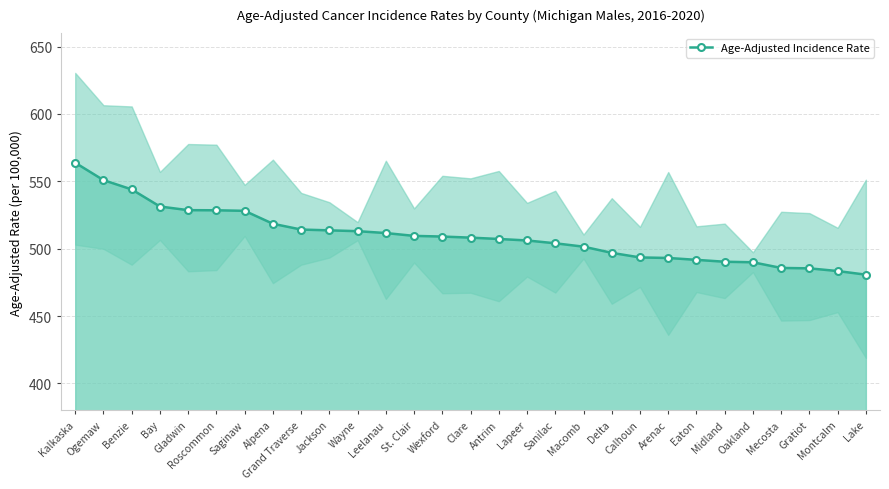

Between Leelanau and Macomb, which is larger?

Leelanau